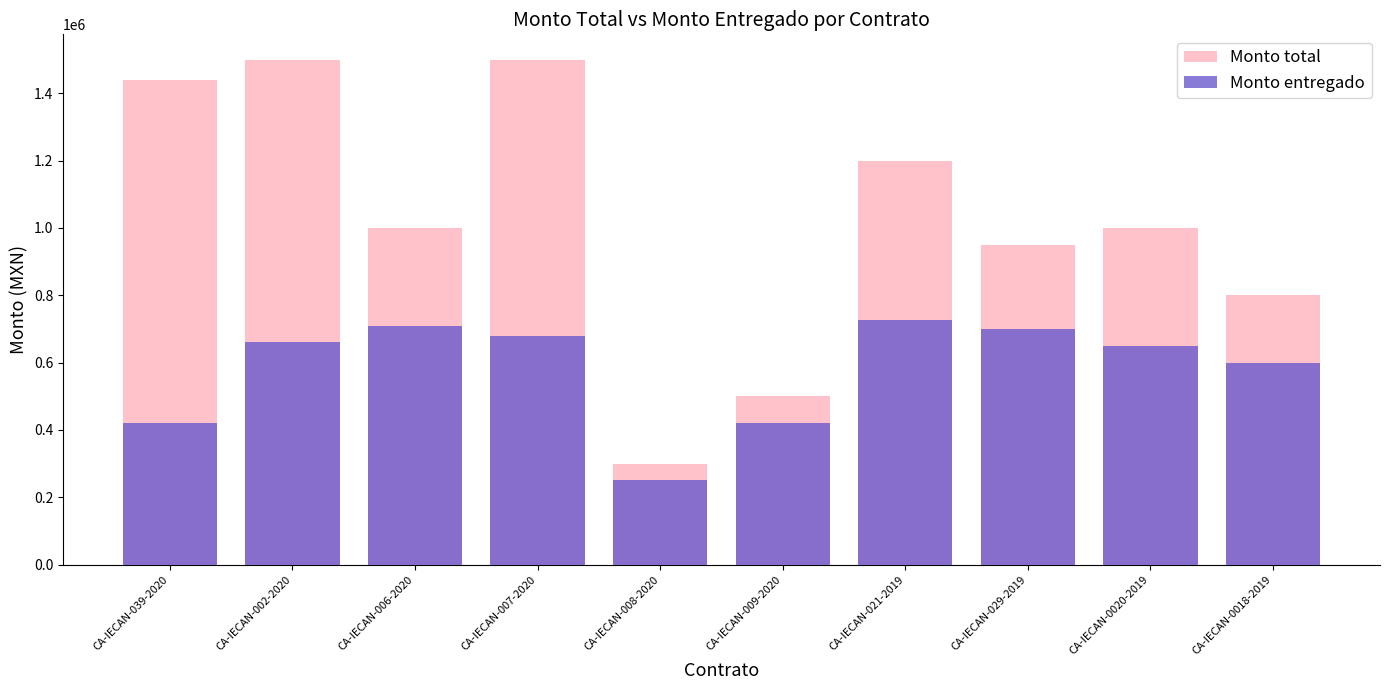

Which series has the widest spread of values?

Monto total